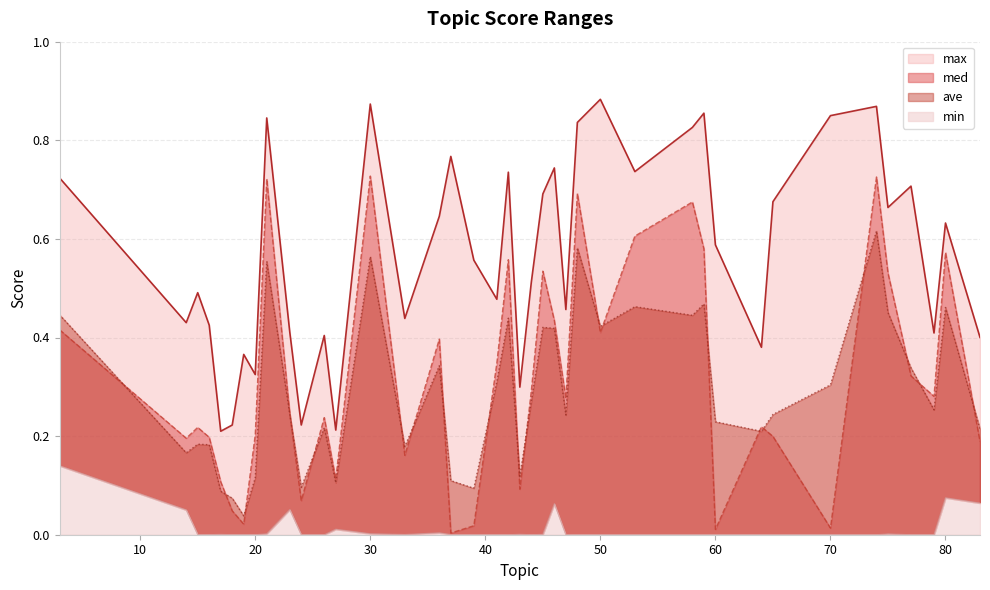

Which has a higher value, 39 or 27?

39